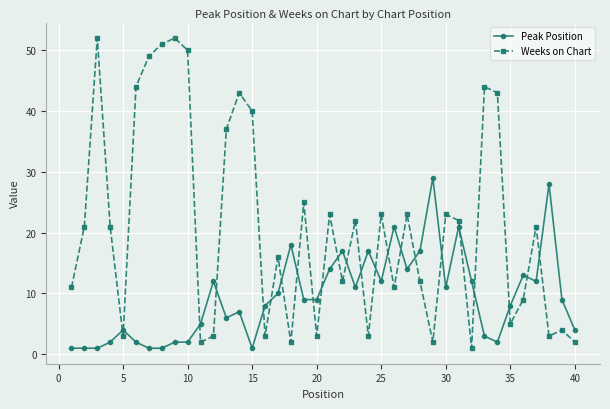

Which series has the largest total across all categories?

Weeks on Chart